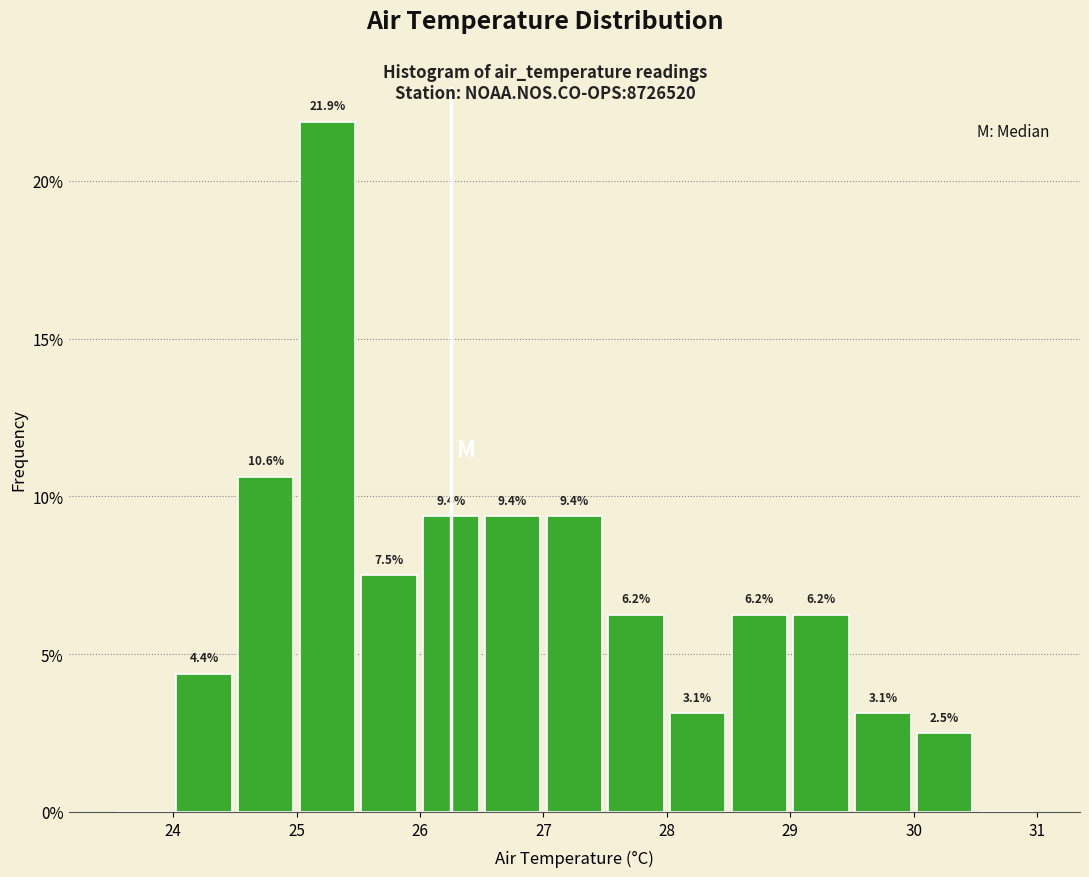

Which range on the x-axis has the tallest bar?

25.0 to 25.5